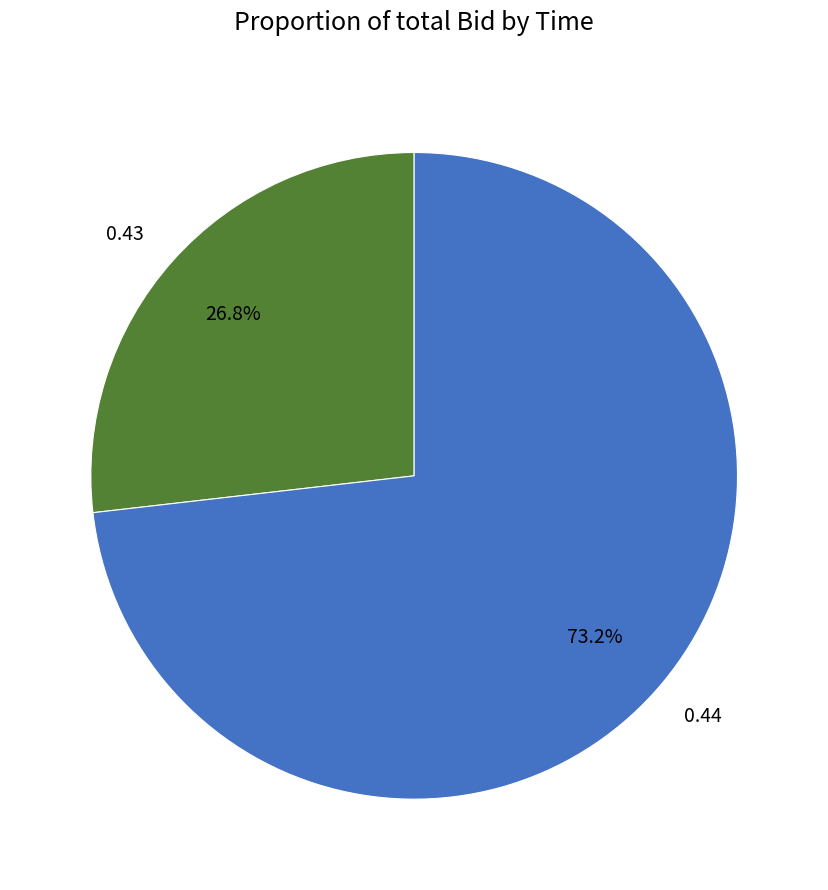

Is the sum of 0.44 and 0.43 greater than half?

Yes